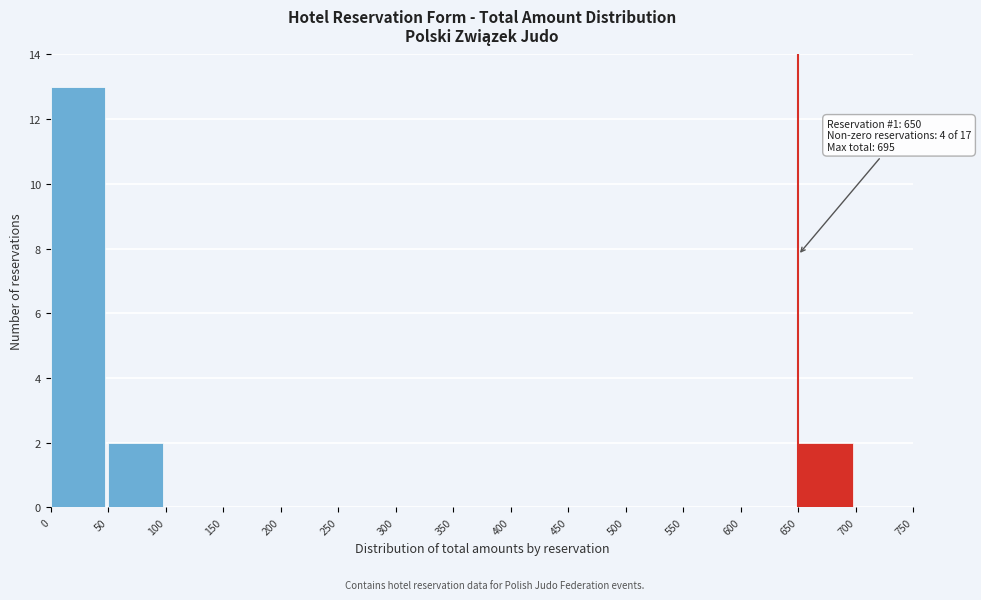

Which range on the x-axis has the tallest bar?

0 to 50